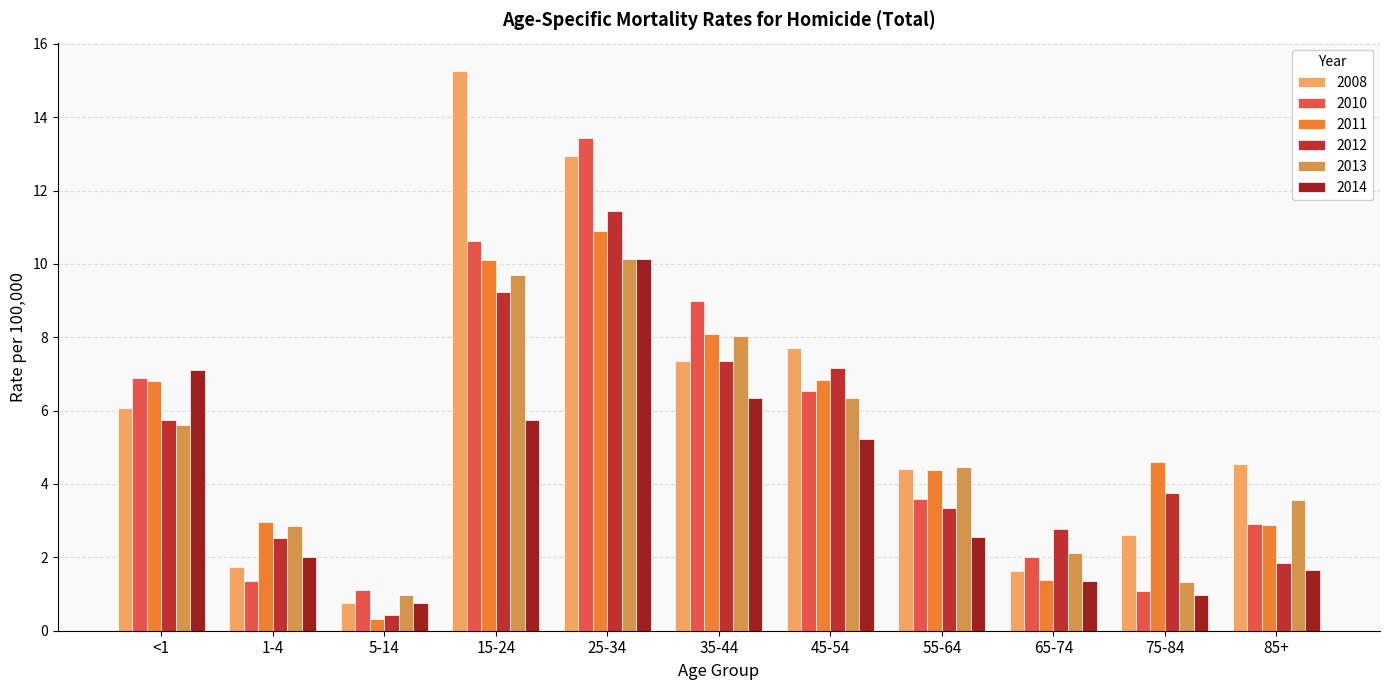

The 2014 series shows 1.3 at 65-74. True or false?

True